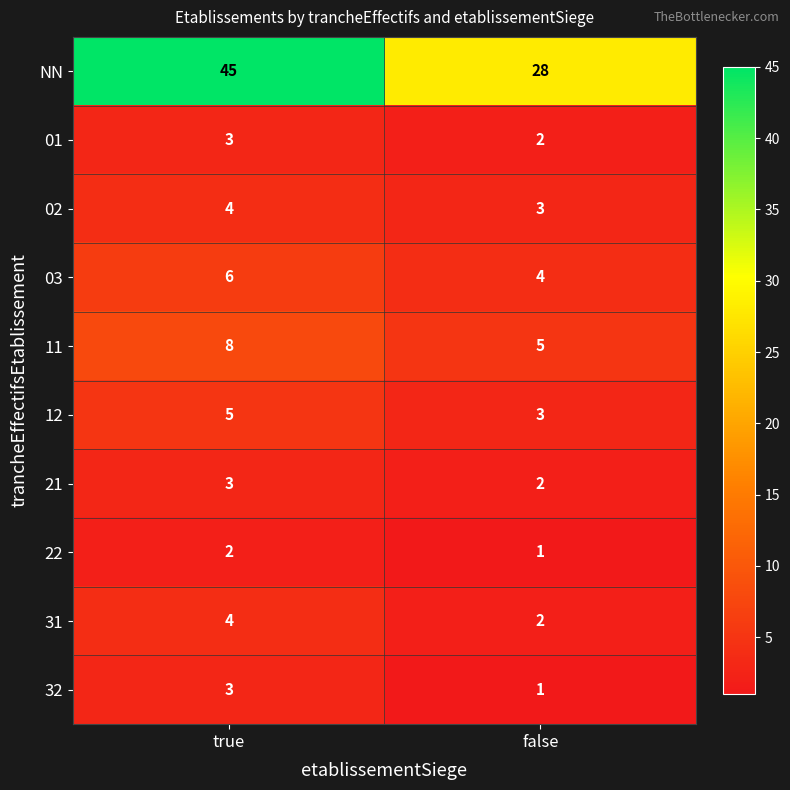

Which series has the widest spread of values?

NN